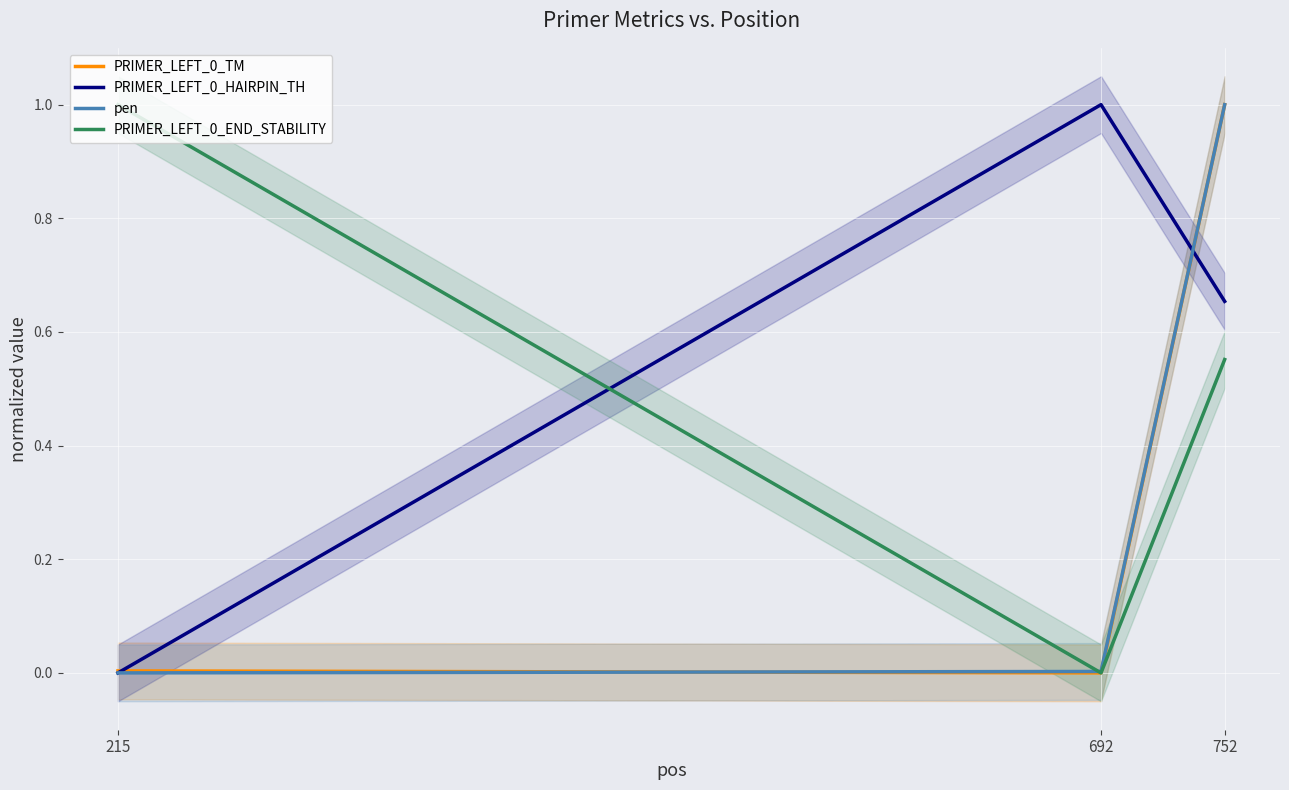

At which label does PRIMER_LEFT_0_END_STABILITY reach its minimum?

692